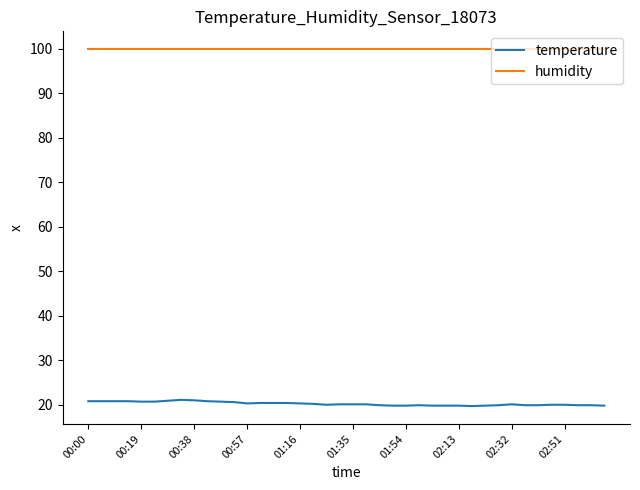

What is the smallest value displayed?

19.7